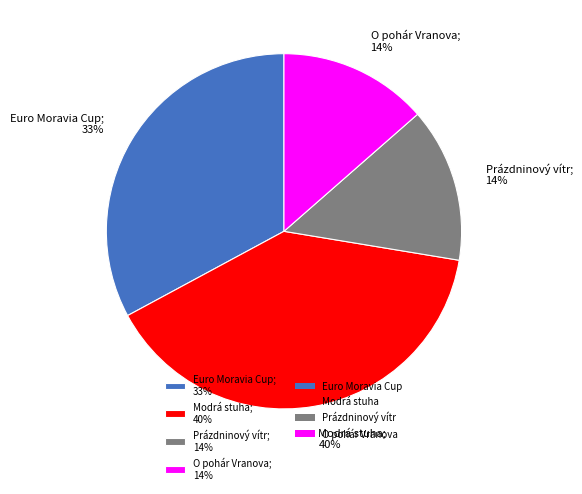

To the nearest percent, what percentage of the pie is O pohár Vranova?

14%